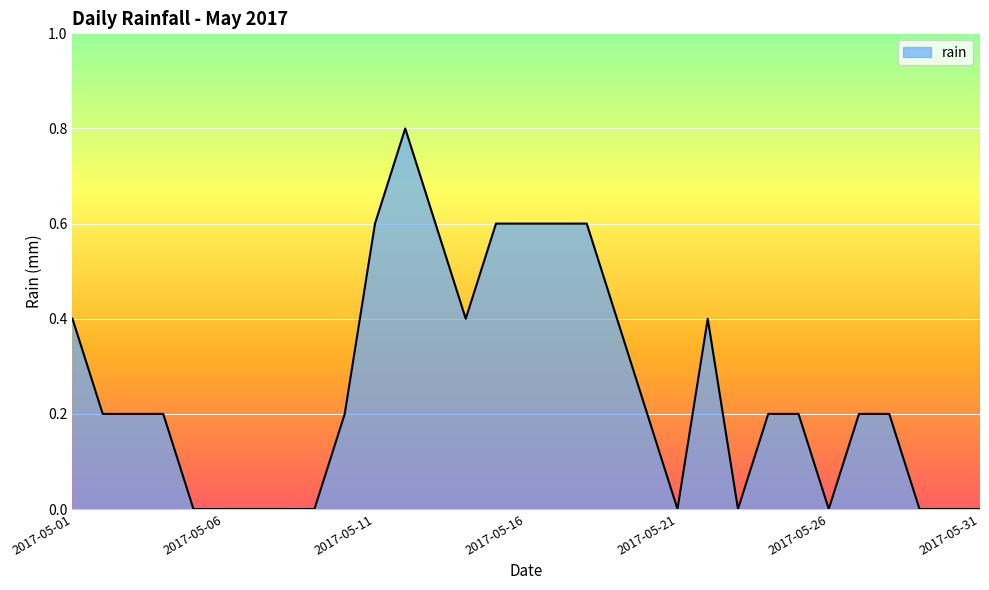

What is the greatest value displayed?

0.8